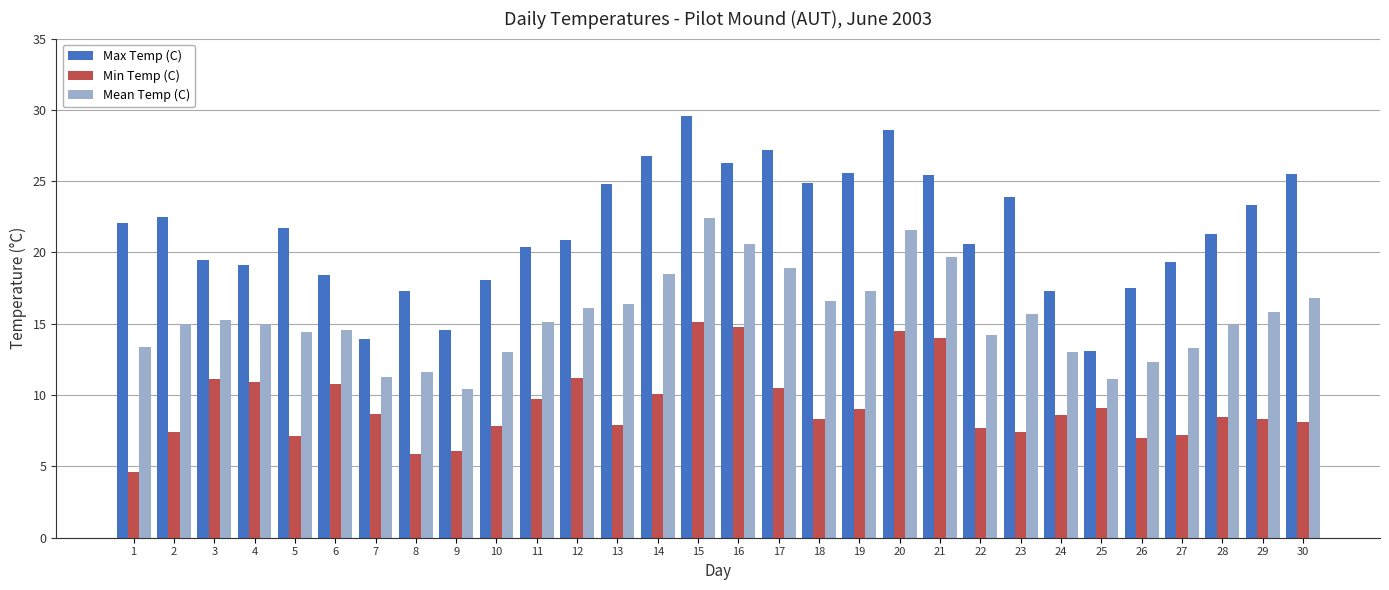

What is the value of the Mean Temp (C) bar at the 26th from the left?

12.3